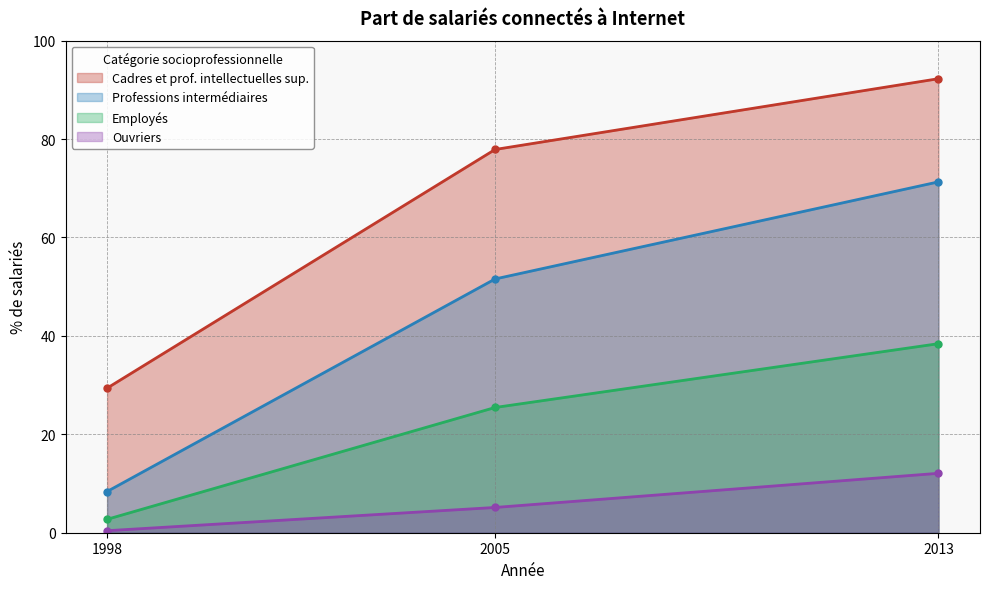

What is the value of the Employés point at the 2nd from the left?

25.5